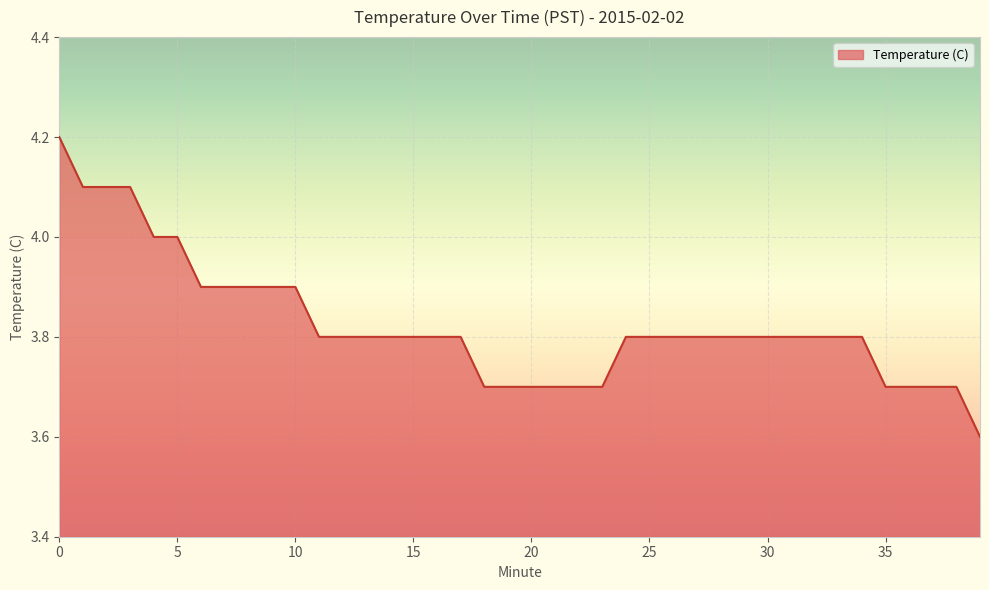

What is the greatest value displayed?

4.2